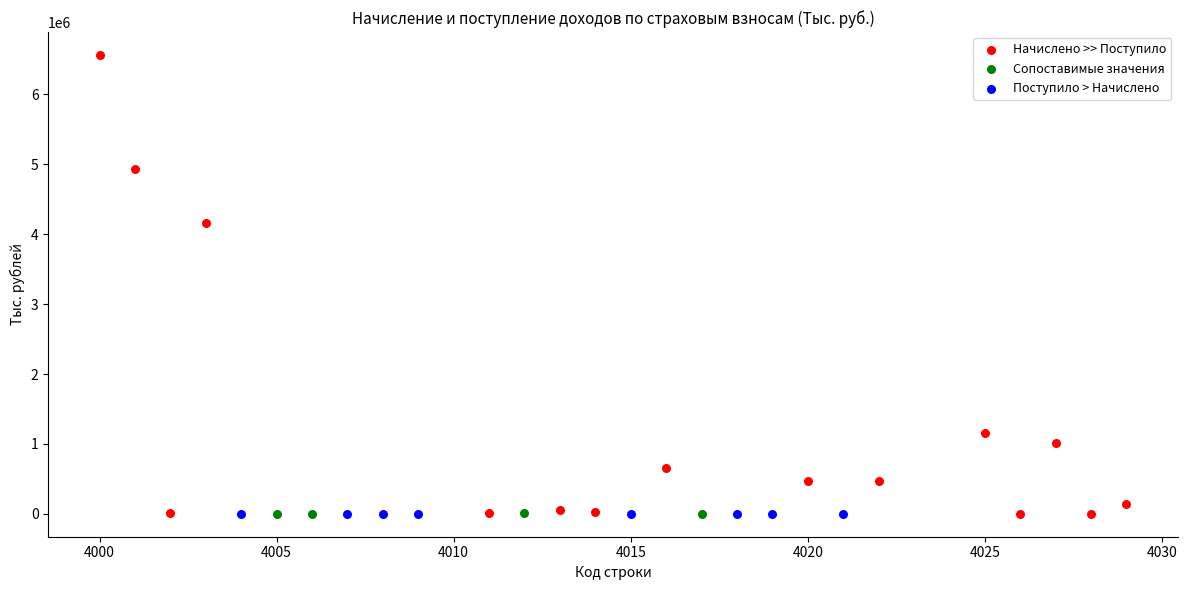

Which series reaches the maximum Y coordinate?

Начислено >> Поступило